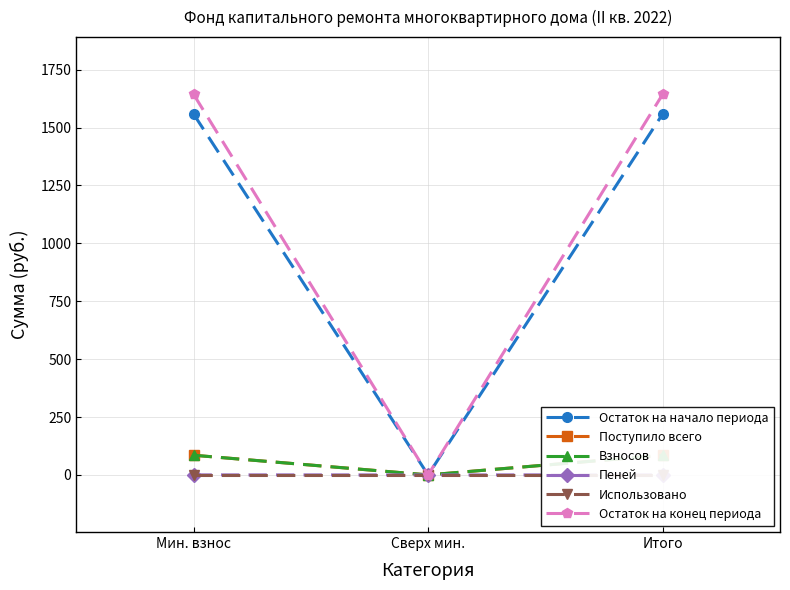

Which series changed the most between Сверх мин. and Итого?

Остаток на конец периода